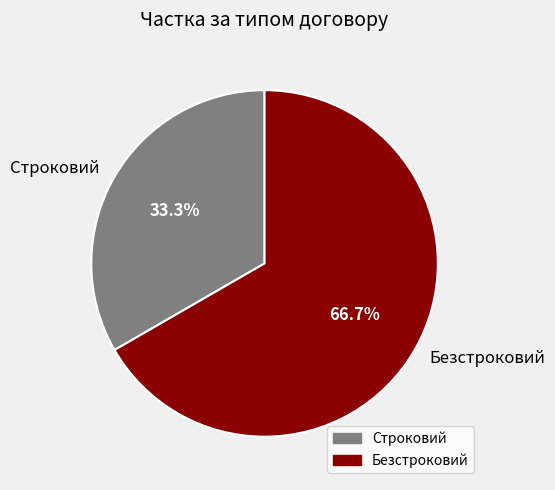

Which category accounts for the majority?

Безстроковий